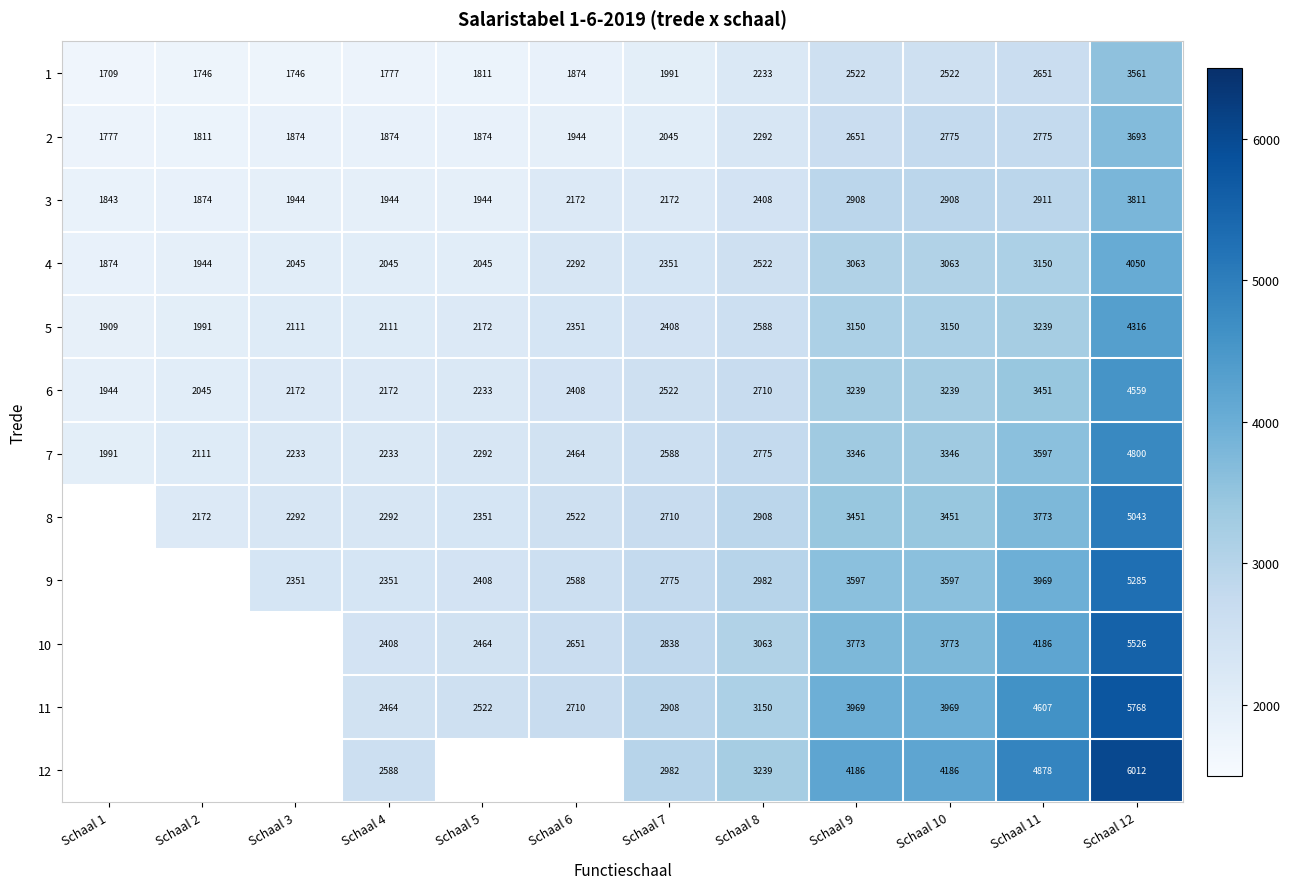

How many data points does each series have?

12